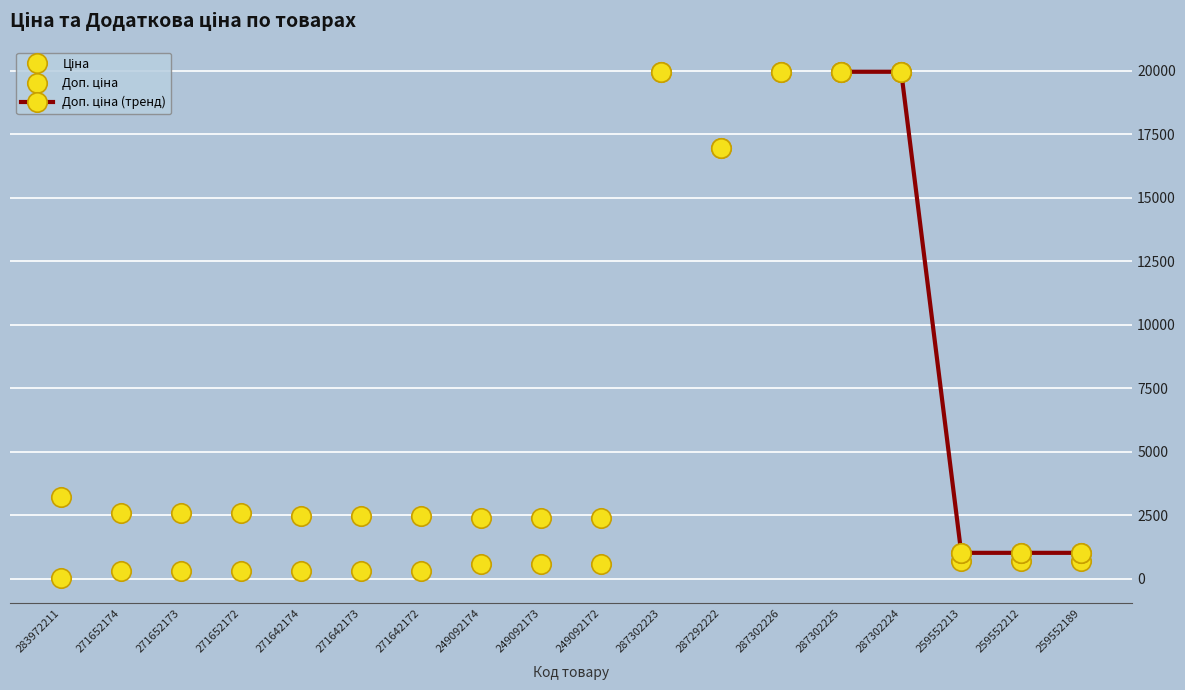

What is the smallest value displayed?

32.0